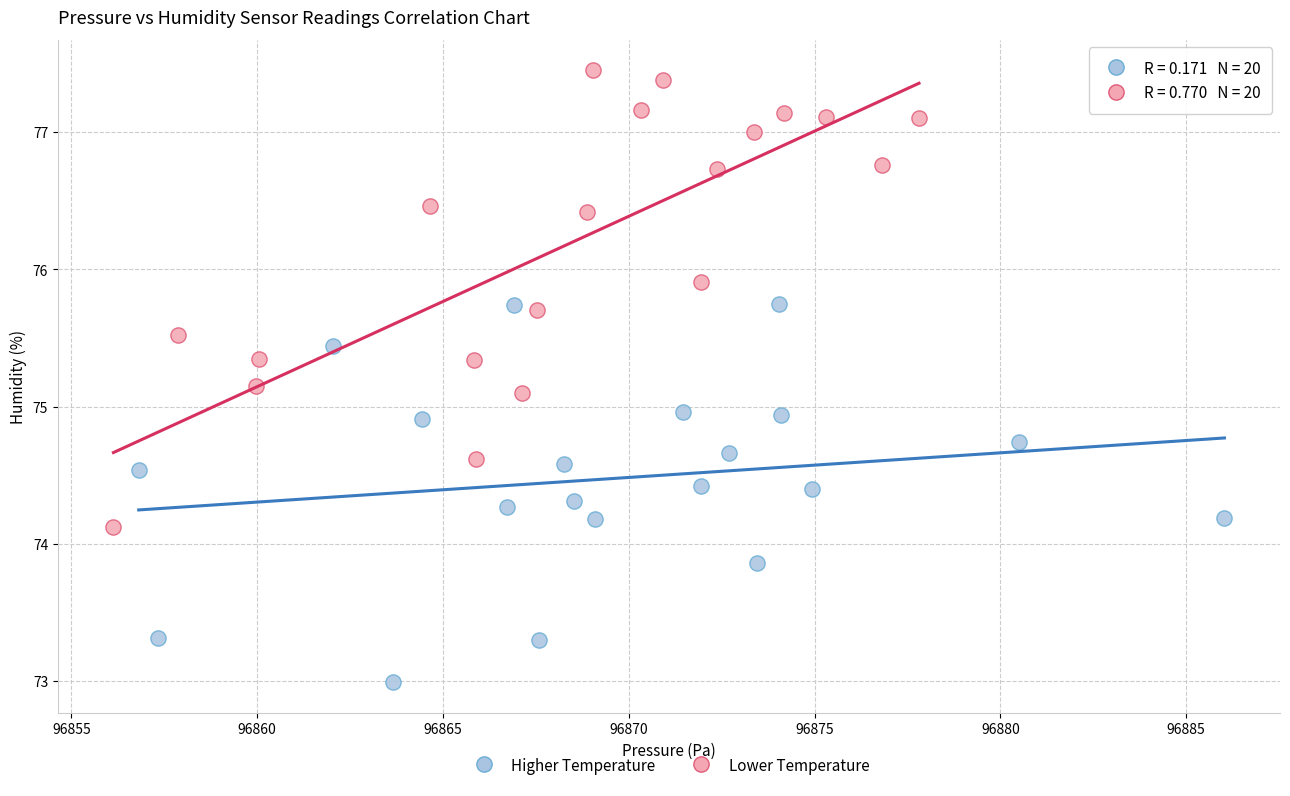

Which series reaches the maximum Y coordinate?

Lower Temperature